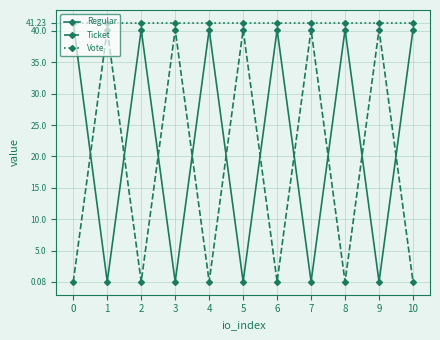

Rank the series at 3 from highest to lowest value.

Vote, Ticket, Regular